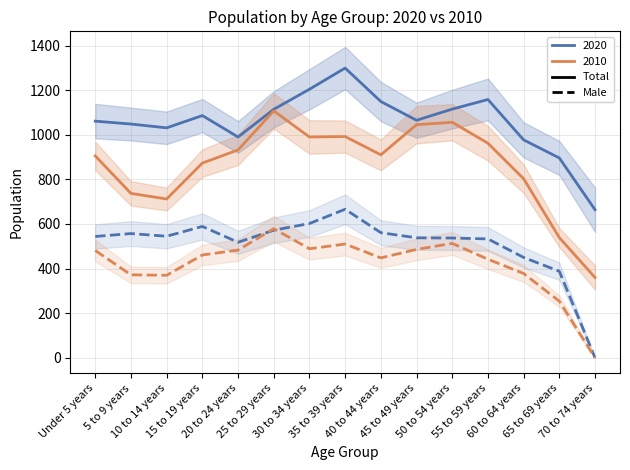

True or false: 2010 Male (dashed) has a value of 513 at 50 to 54 years.

True